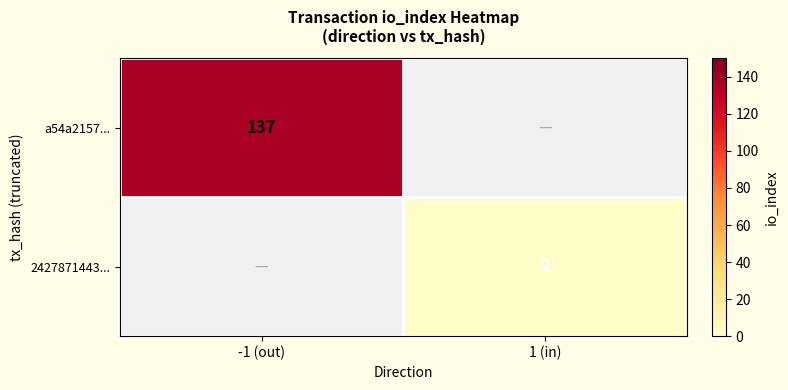

Is it true that a54a2157... equals 61 at -1 (out)?

False